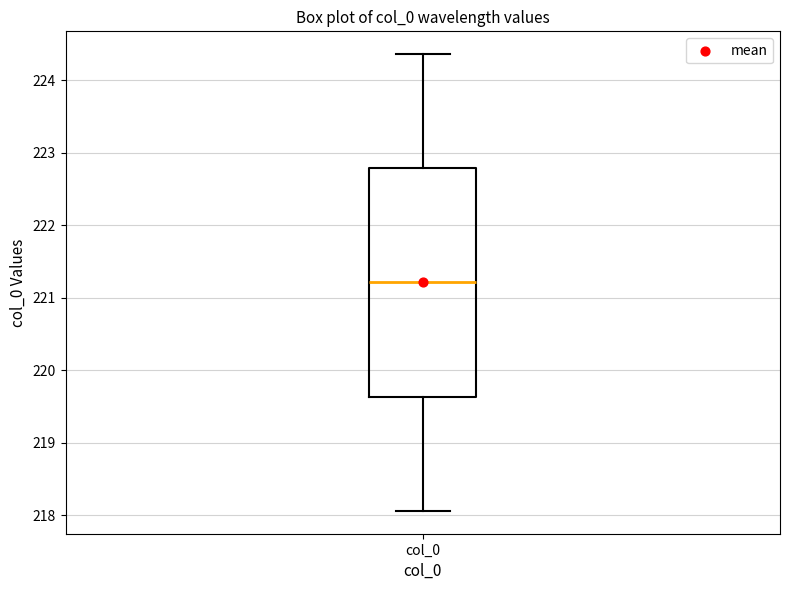

Read this box plot against the y-axis: the position of the median line, the range covered by the box, and the ends of both whiskers. The values are not printed on the chart, so give them approximately, as read against the axis.

median 221.2, box 219.6 to 222.8, whiskers 218.1 to 224.4